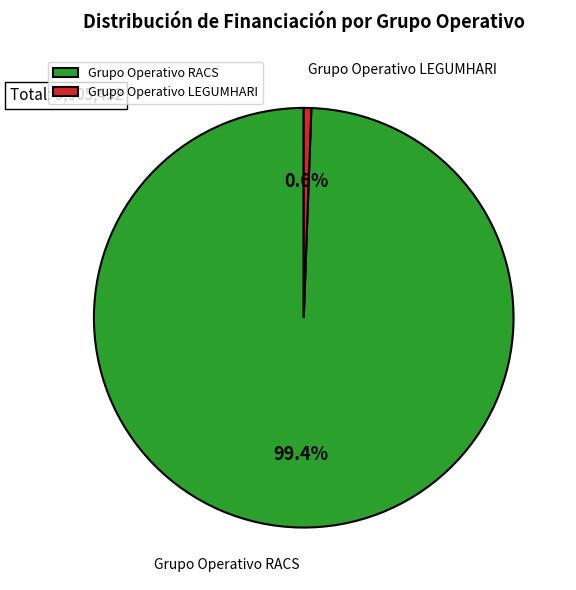

How many segments does this pie chart have?

2